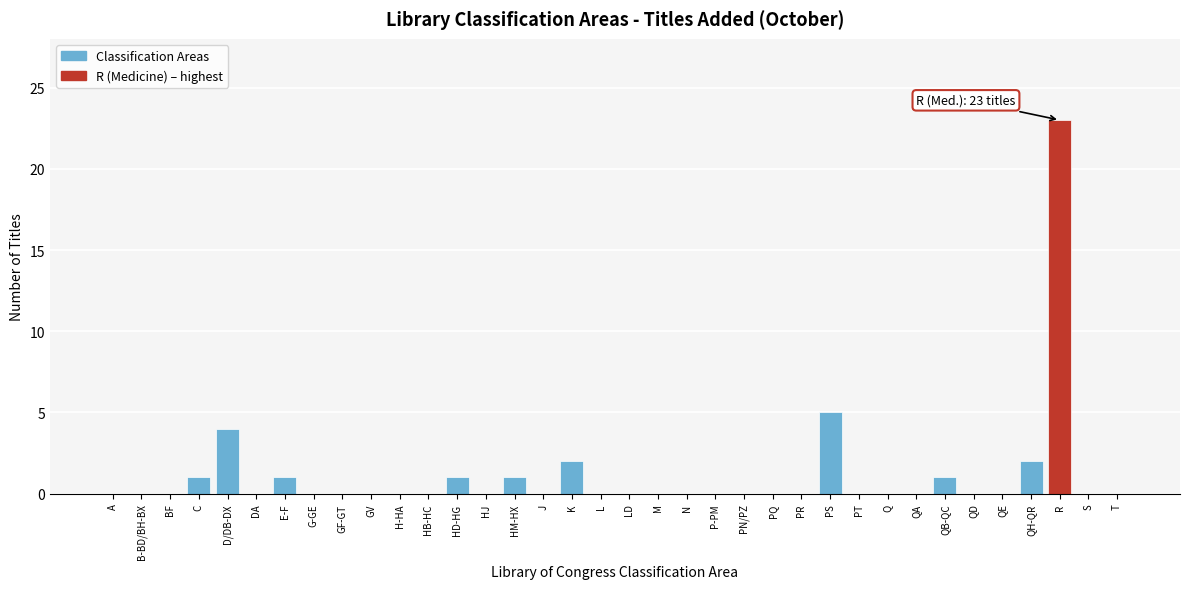

True or false: the data shows 1 at C.

True